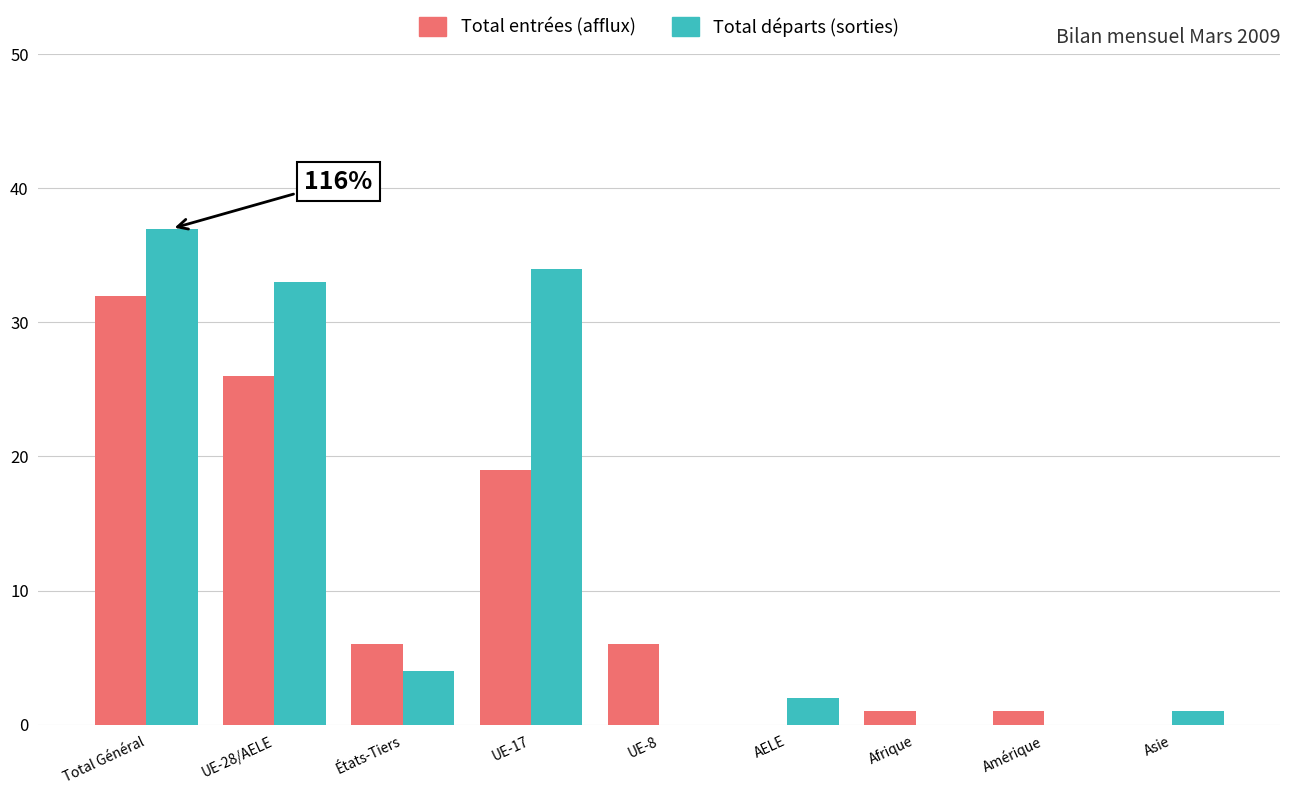

Count the number of categories in the chart.

9